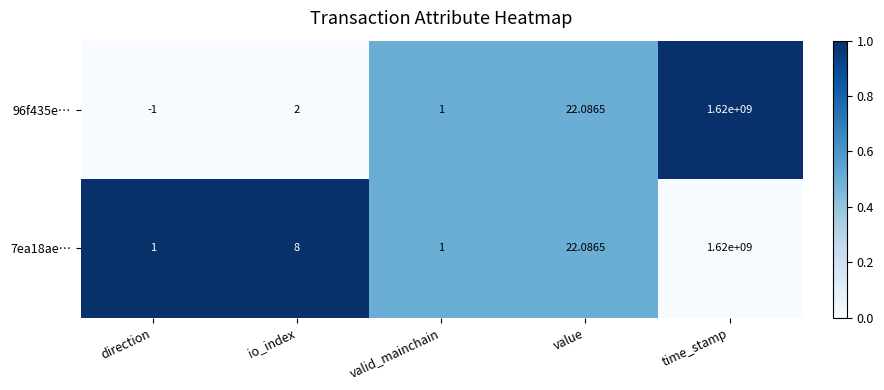

Which series changed the most between direction and valid_mainchain?

96f435e…